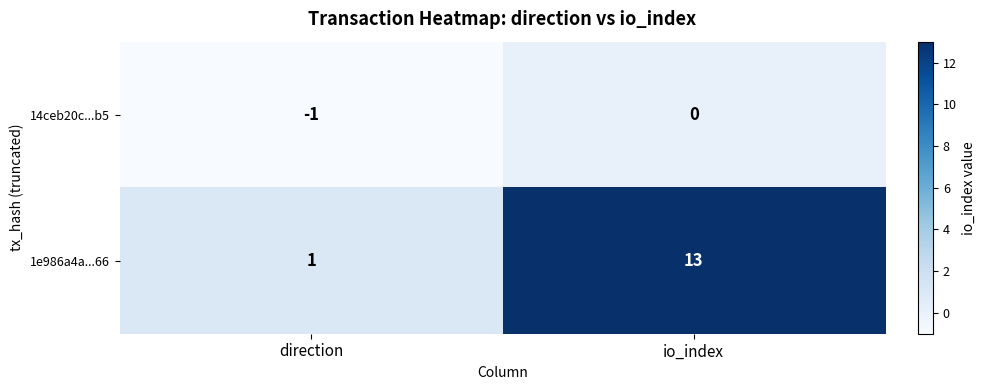

At which category is the sum across all series the highest?

io_index